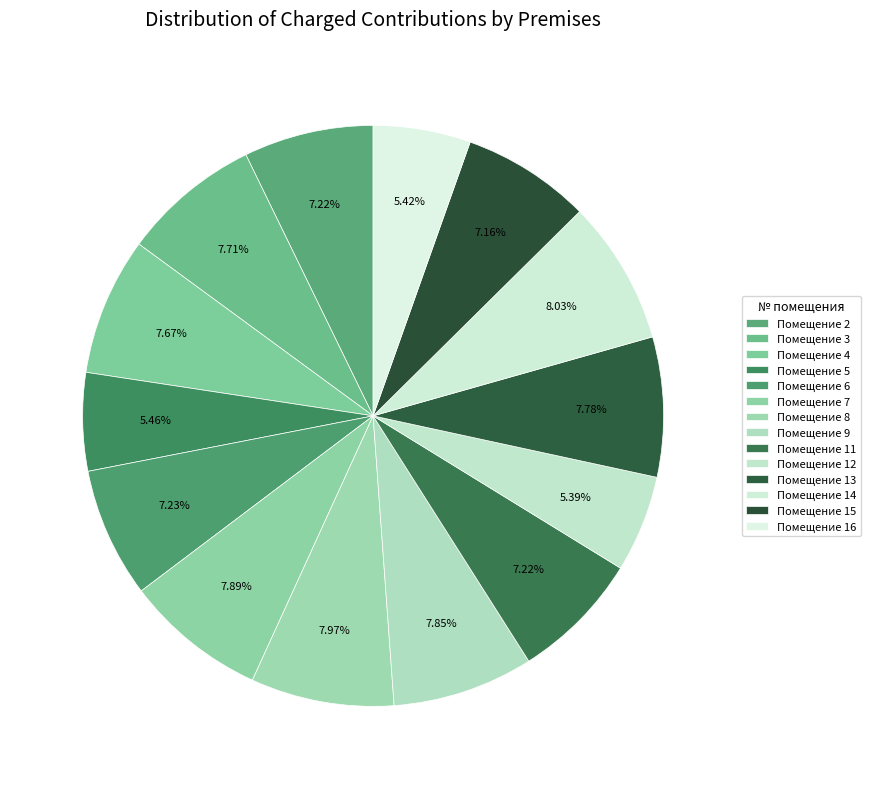

How many slices are in this pie chart?

14